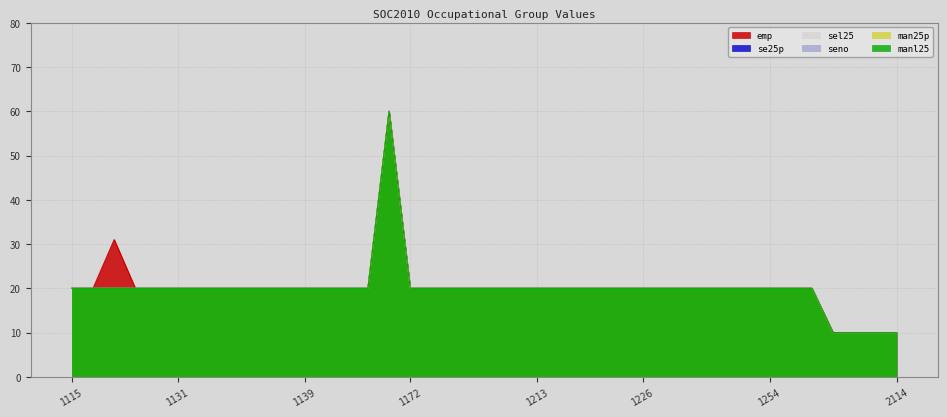

What is the total value across all series at 2113?

60